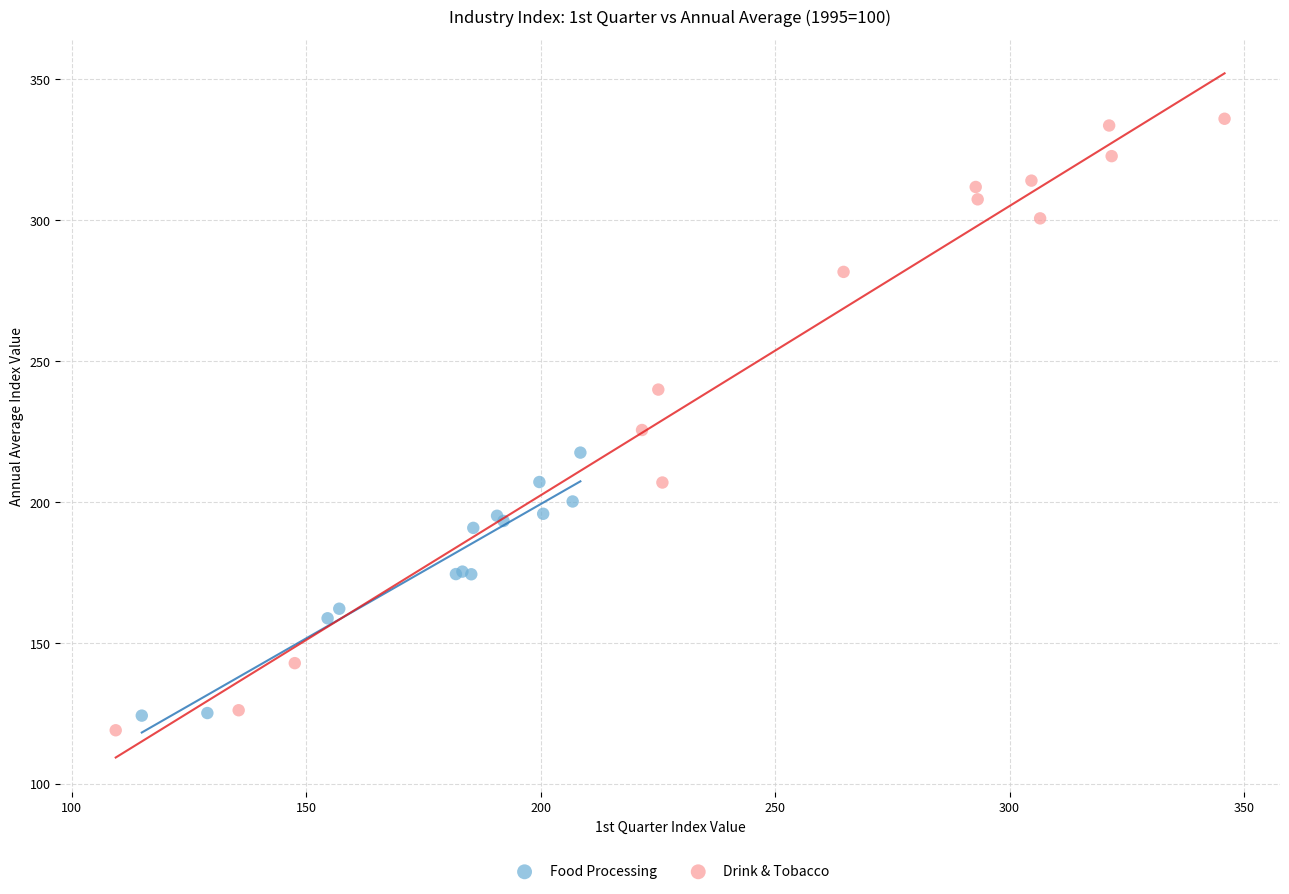

Which series has the largest Y range (max minus min)?

Drink & Tobacco